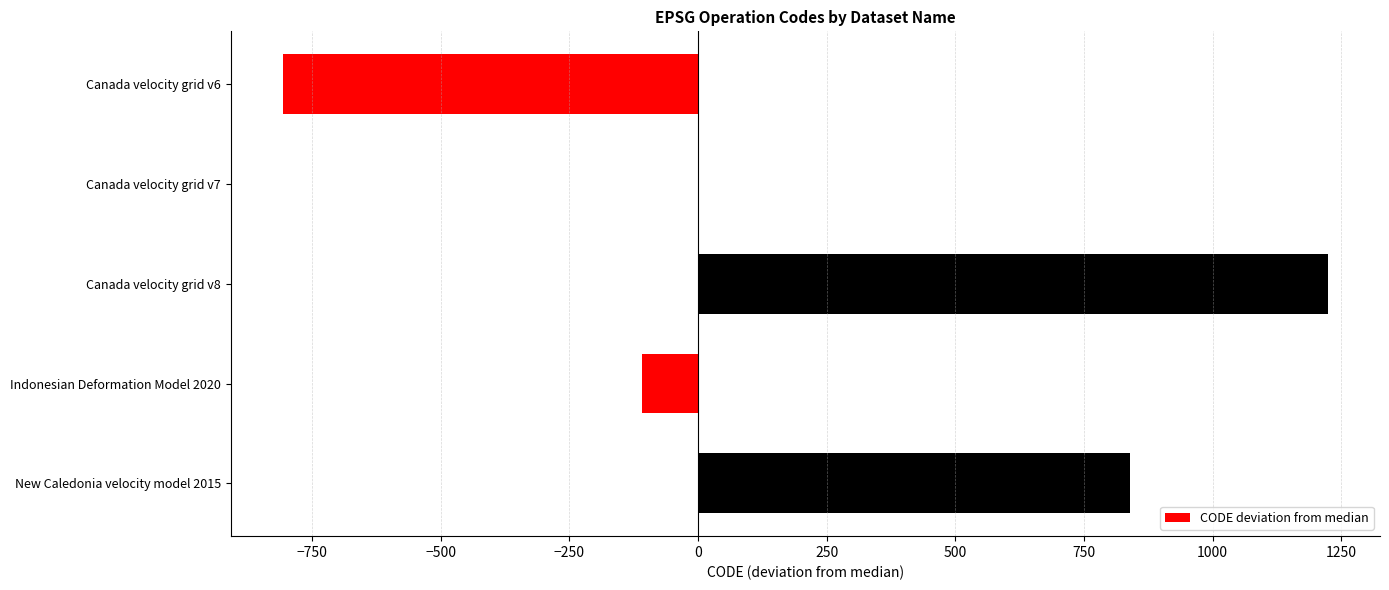

The chart shows a value of 1097 at New Caledonia velocity model 2015. True or false?

False